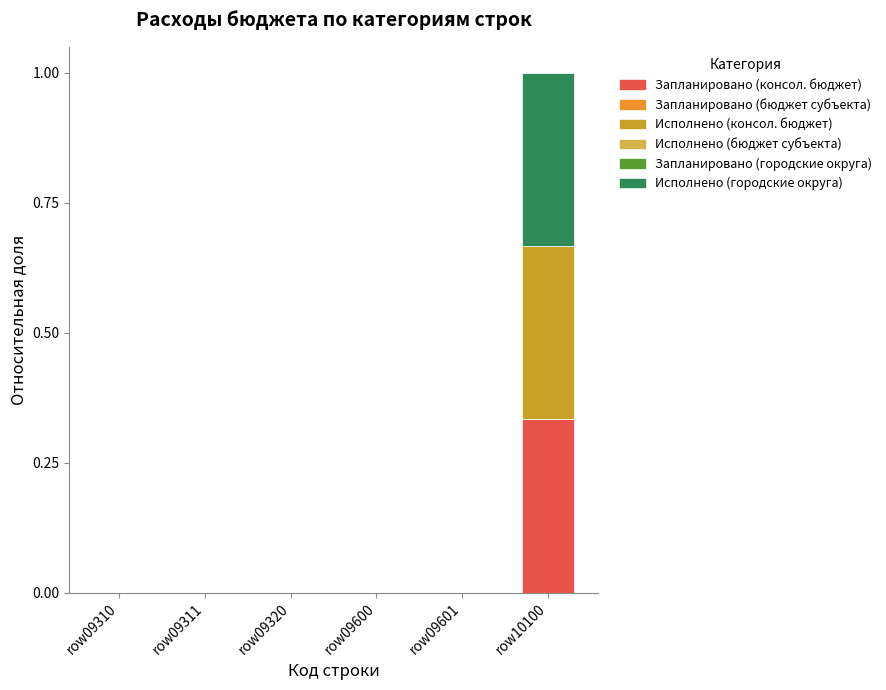

At which category is the sum across all series the highest?

row10100